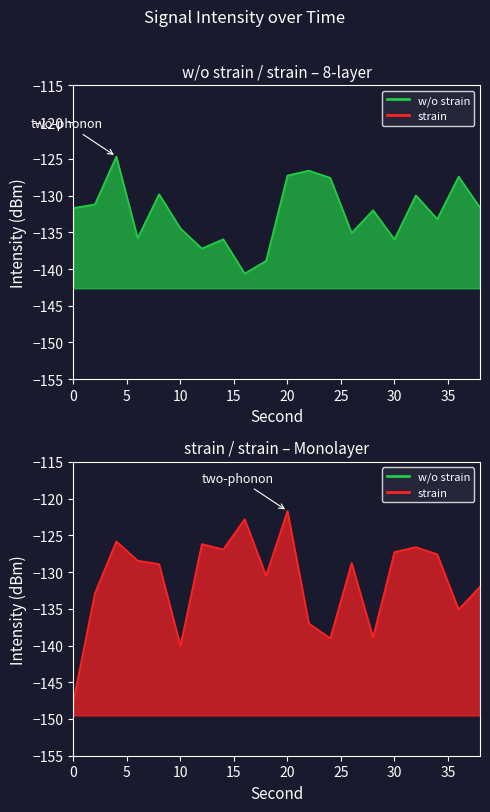

Rank the series by their average value, from highest to lowest.

strain line, w/o strain line